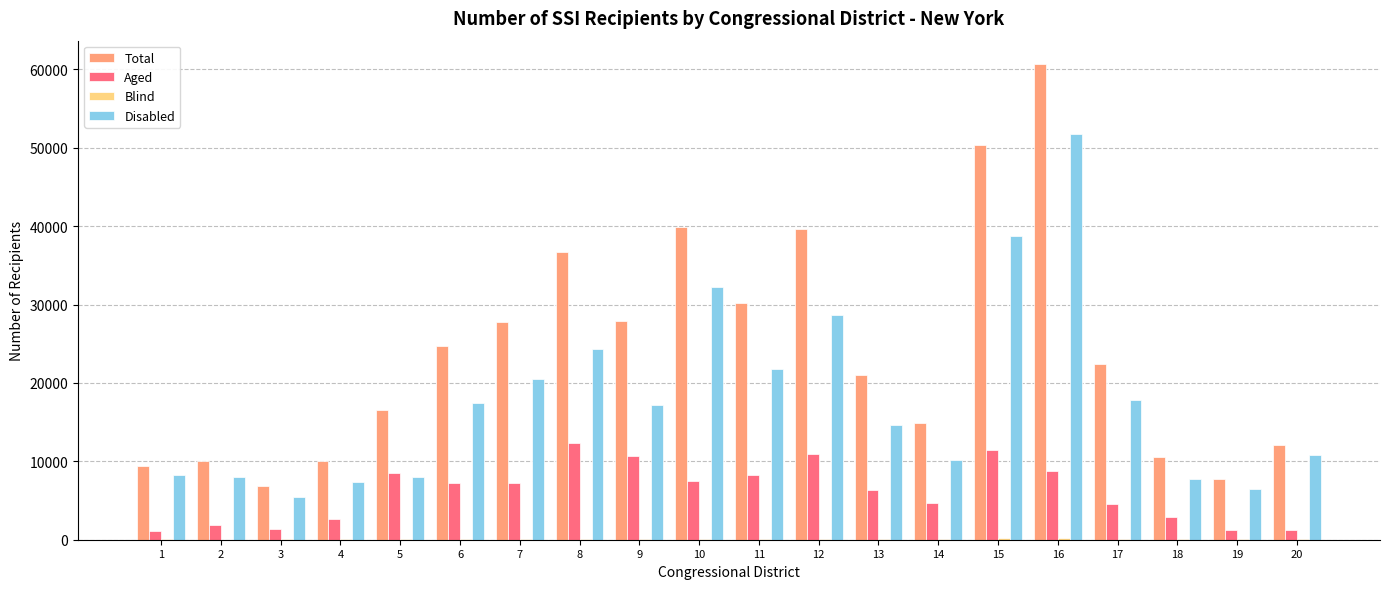

What is the highest value of the Aged series?

12314